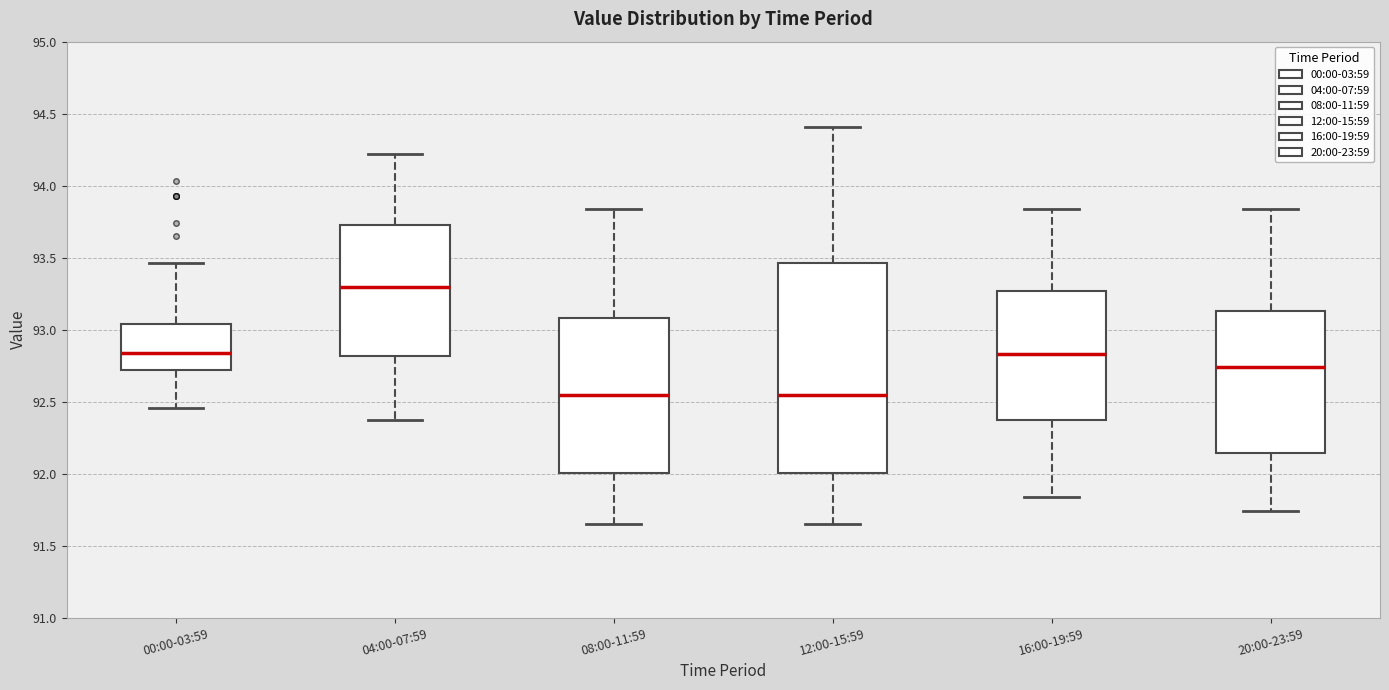

Reading left to right, transcribe this box plot: for each box, give where its median line is, the range the box spans, and where its two whiskers end, as read against the y-axis. The values are not printed on the chart, so give them approximately, as read against the axis.

00:00-03:59: median 92.85, box 92.70 to 93.05, whiskers 92.45 to 93.45
04:00-07:59: median 93.30, box 92.80 to 93.75, whiskers 92.35 to 94.20
08:00-11:59: median 92.55, box 92.00 to 93.10, whiskers 91.65 to 93.85
12:00-15:59: median 92.55, box 92.00 to 93.45, whiskers 91.65 to 94.40
16:00-19:59: median 92.85, box 92.35 to 93.25, whiskers 91.85 to 93.85
20:00-23:59: median 92.75, box 92.15 to 93.15, whiskers 91.75 to 93.85